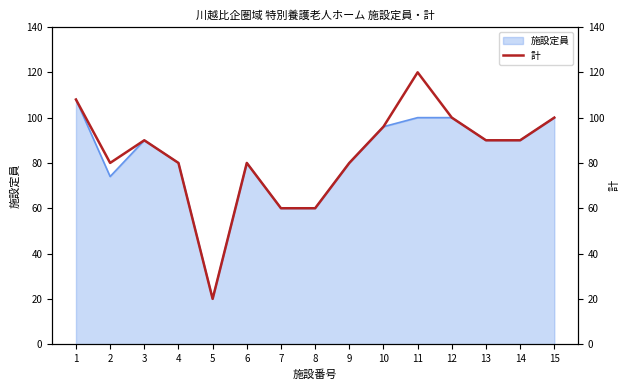

What is the change in value from 10 to 13?

-6